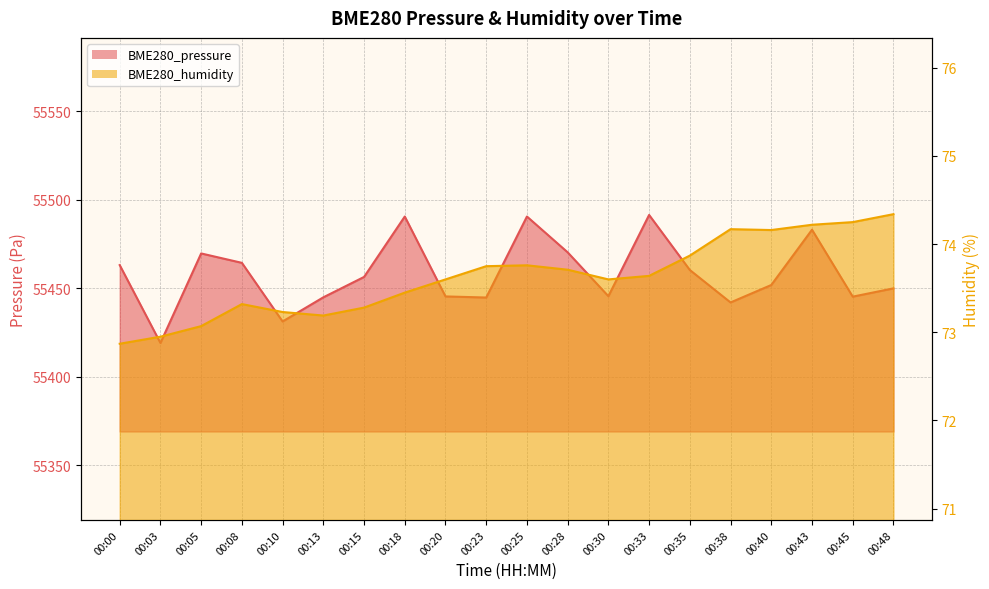

Between 00:25 and 00:35, which is larger?

00:25